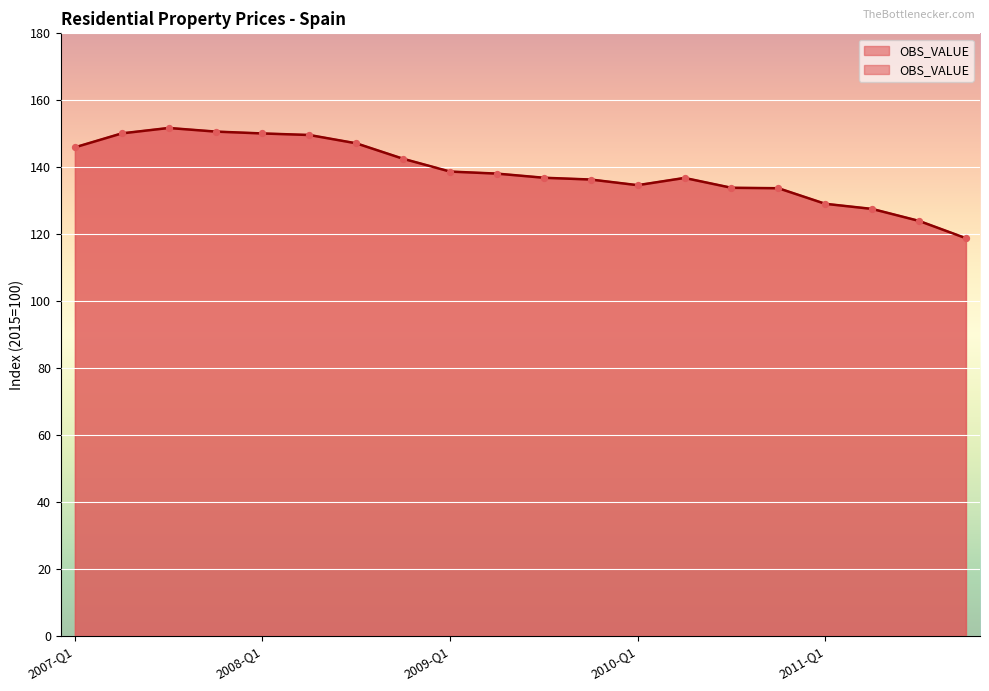

What is the change in value from 2008-Q1 to 2008-Q4?

-7.6